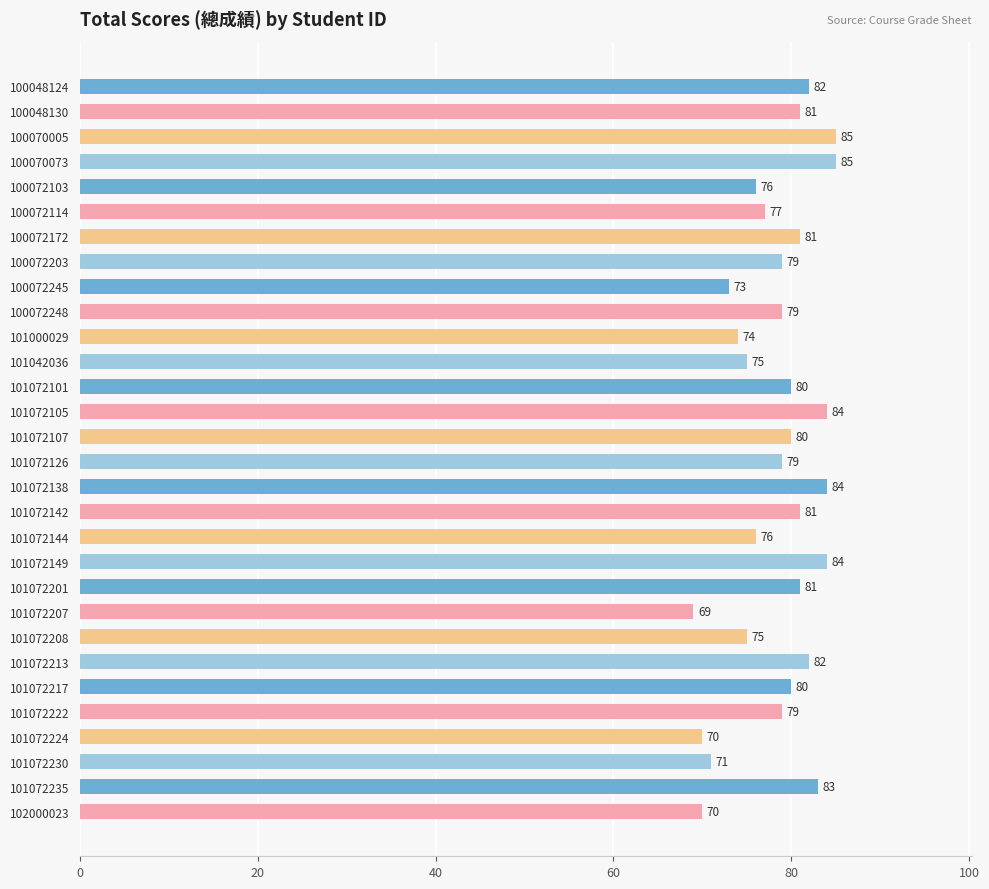

Reading top to bottom, extract all data points from this chart.

100048124=82	100048130=81	100070005=85	100070073=85	100072103=76	100072114=77	100072172=81	100072203=79	100072245=73	100072248=79	101000029=74	101042036=75	101072101=80	101072105=84	101072107=80	101072126=79	101072138=84	101072142=81	101072144=76	101072149=84	101072201=81	101072207=69	101072208=75	101072213=82	101072217=80	101072222=79	101072224=70	101072230=71	101072235=83	102000023=70